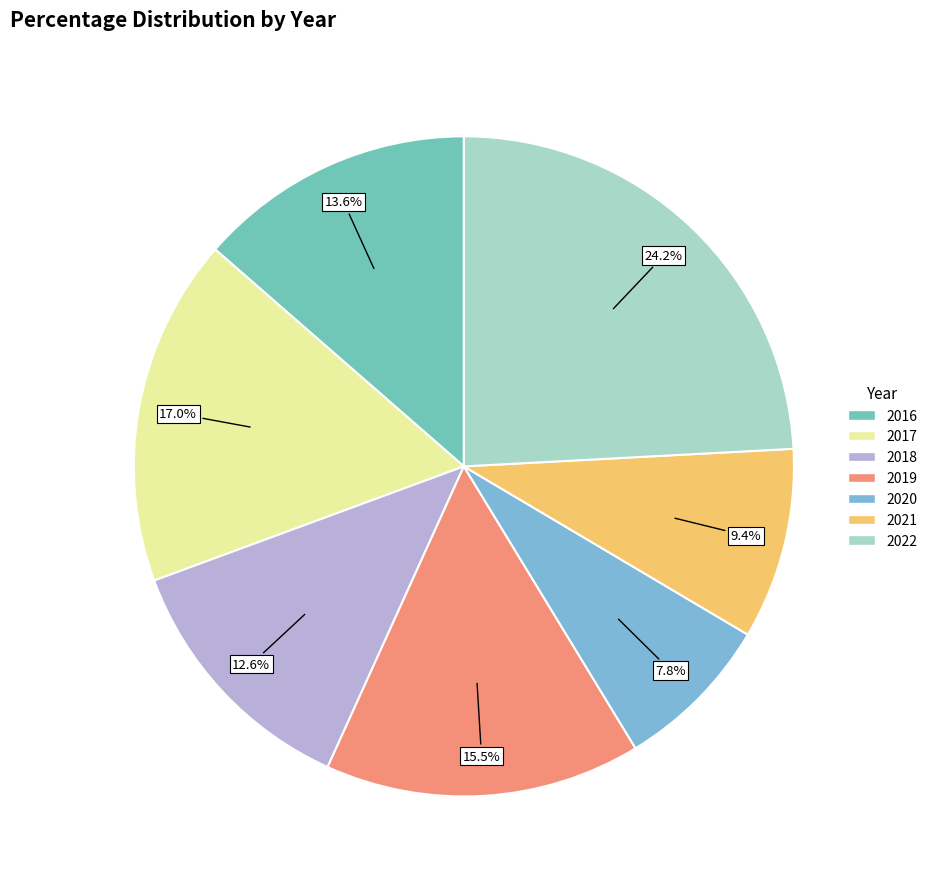

Combined, do 2020 and 2017 account for over 50%?

No